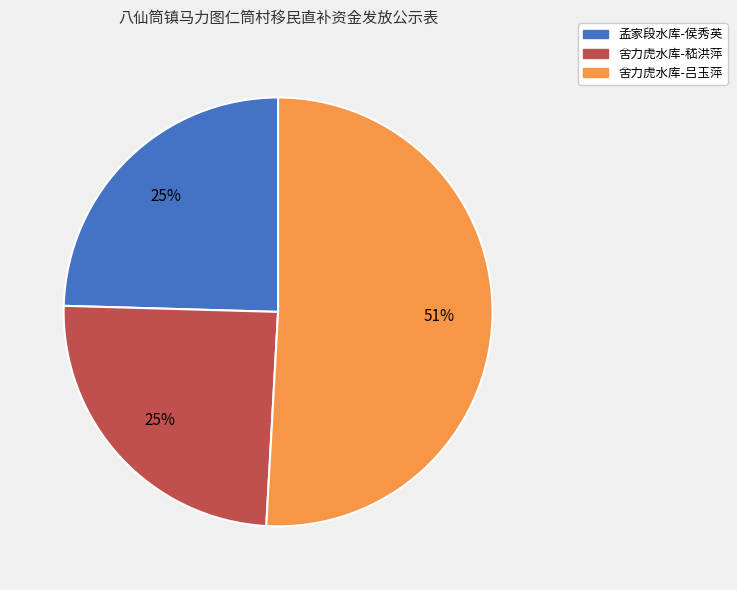

The 舍力虎水库-吕玉萍 slice represents 42% of the pie. True or false?

False